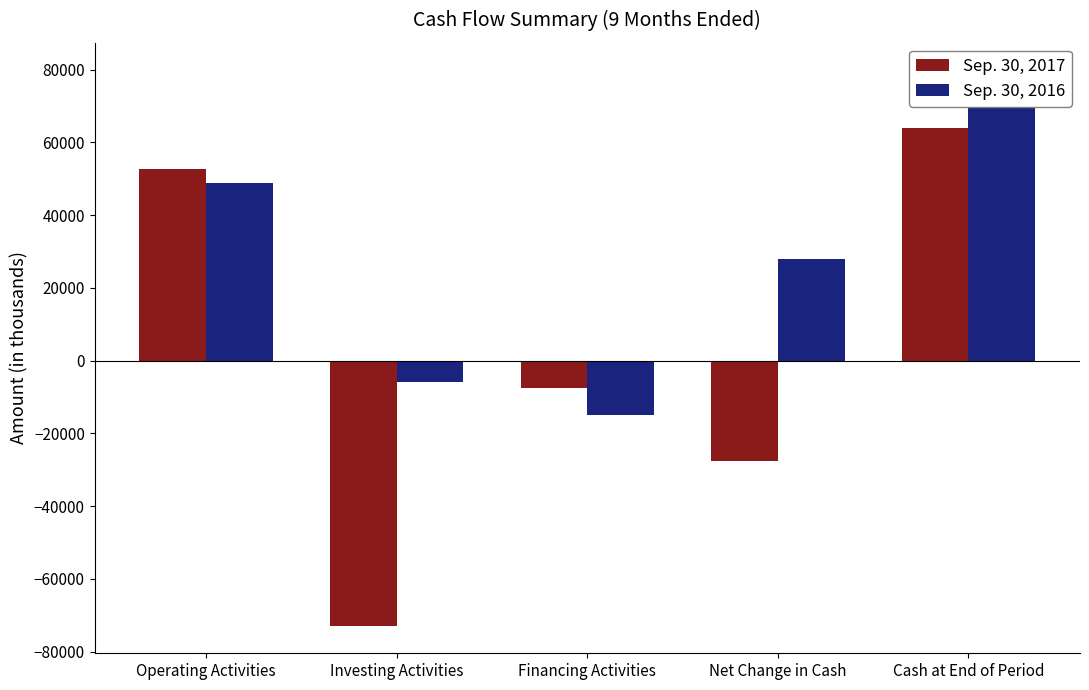

Which series has the widest spread of values?

Sep. 30, 2017